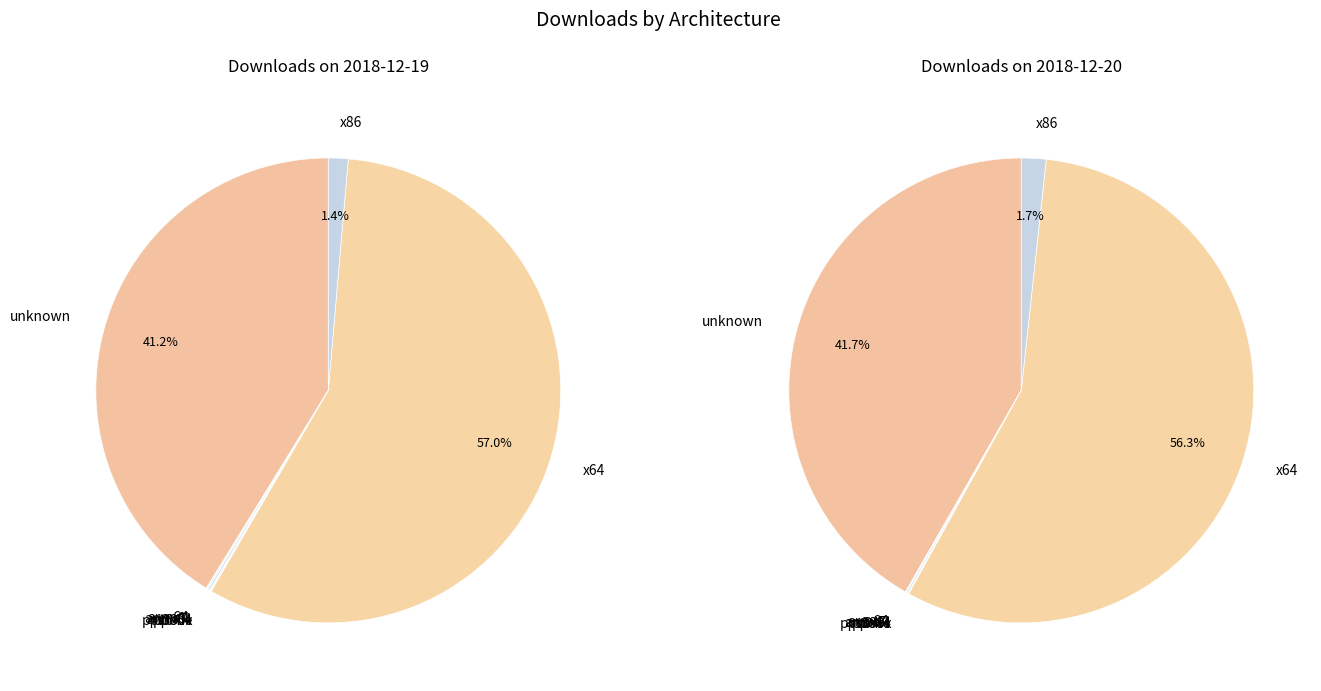

Which has a higher value, unknown or ppc64?

unknown